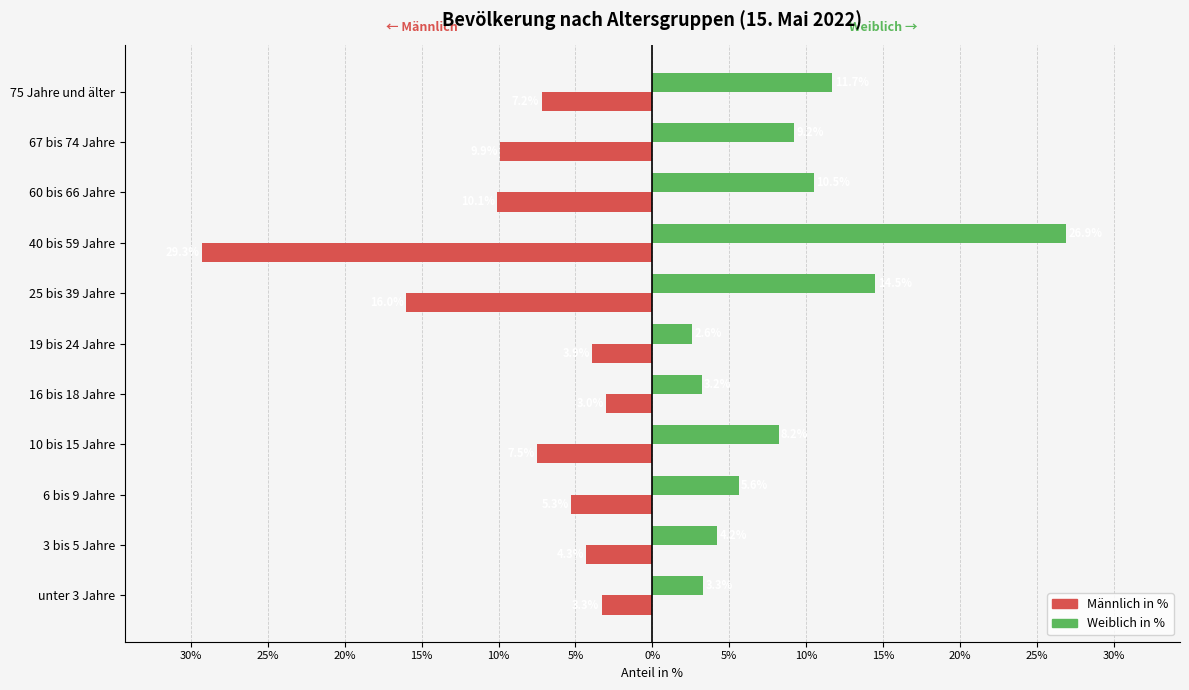

What are all the series names shown in the legend?

Männlich in %, Weiblich in %